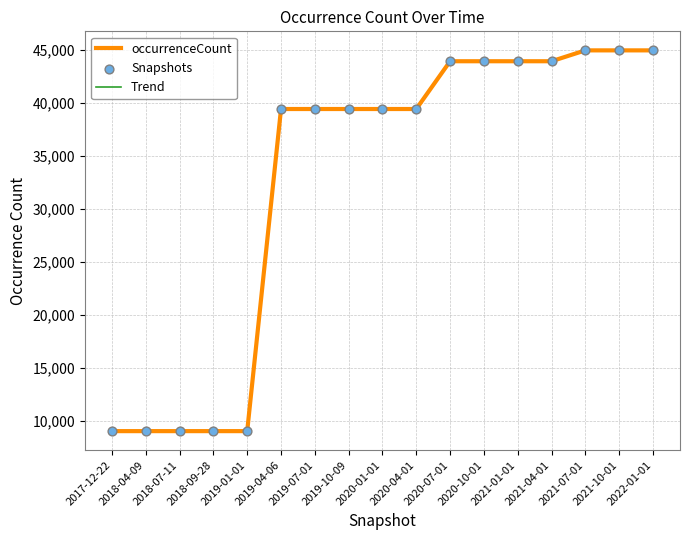

What is the total value across all series at 2022-01-01?

134916